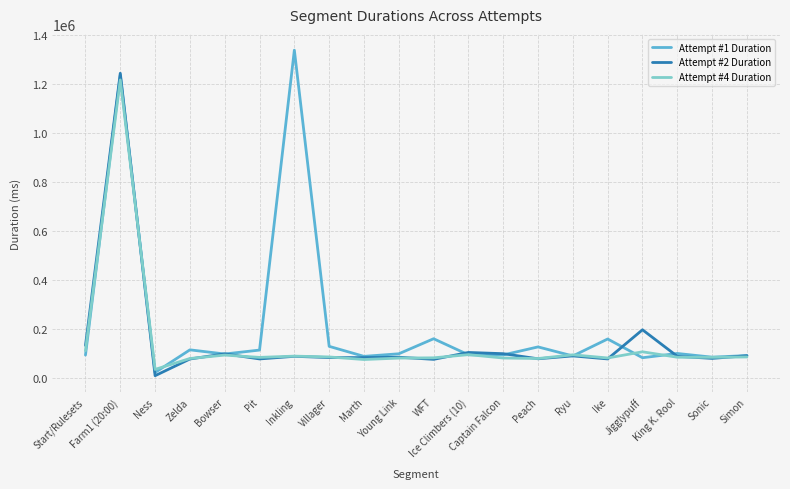

Is the value of Attempt #1 Duration at Villager greater than the value of Attempt #4 Duration at Young Link?

Yes